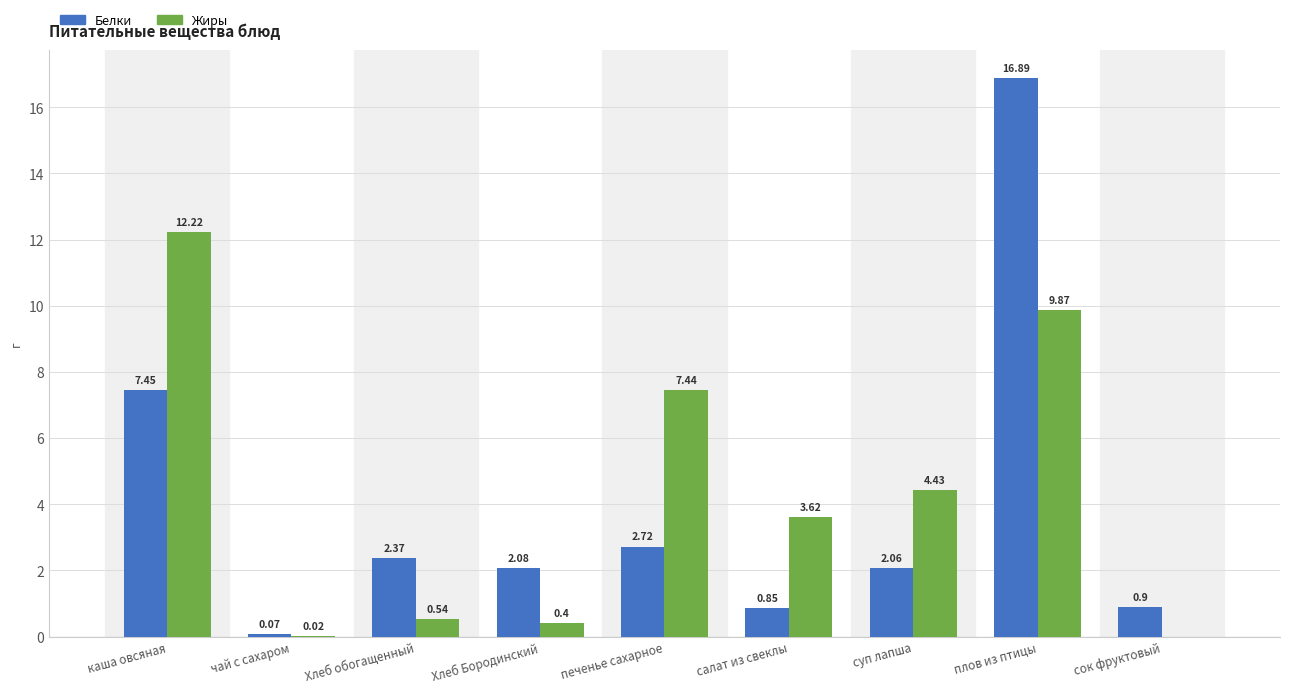

What is the total value across all series at салат из свеклы?

4.5